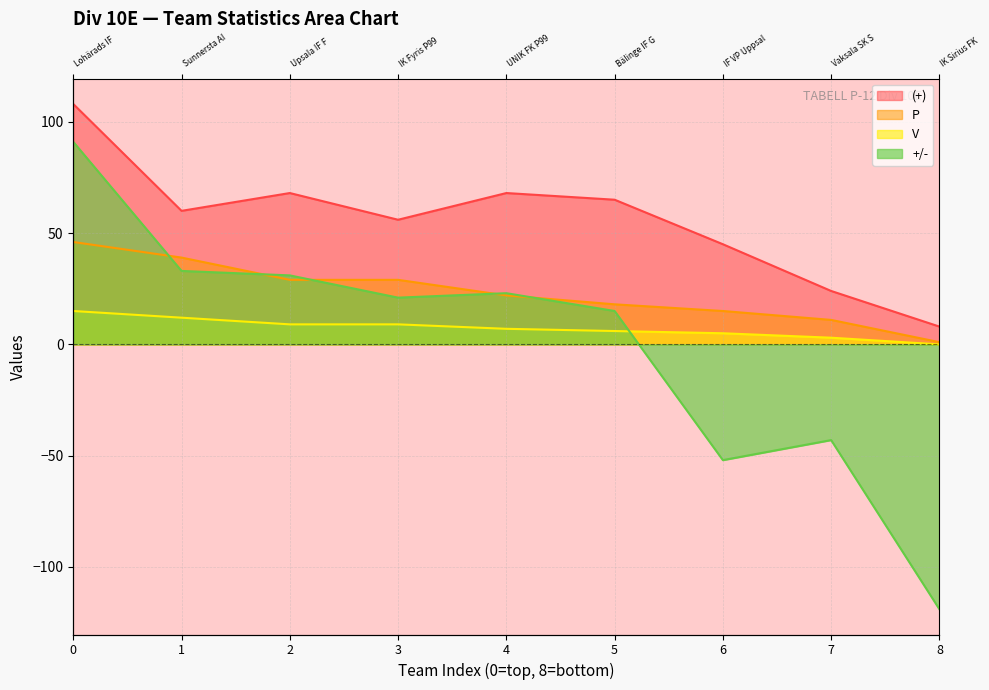

True or false: +/- has a value of 31 at 2.

True